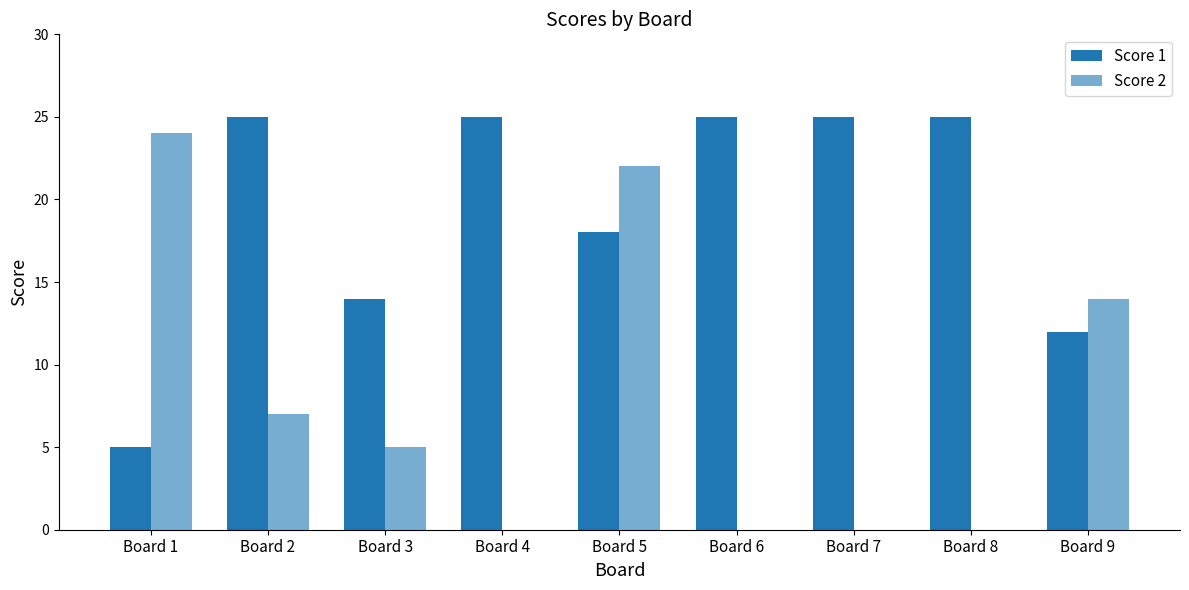

Reading right to left, list all the values displayed in this chart.

Score 1: 12	25	25	25	18	25	14	25	5
Score 2: 14	0	0	0	22	0	5	7	24